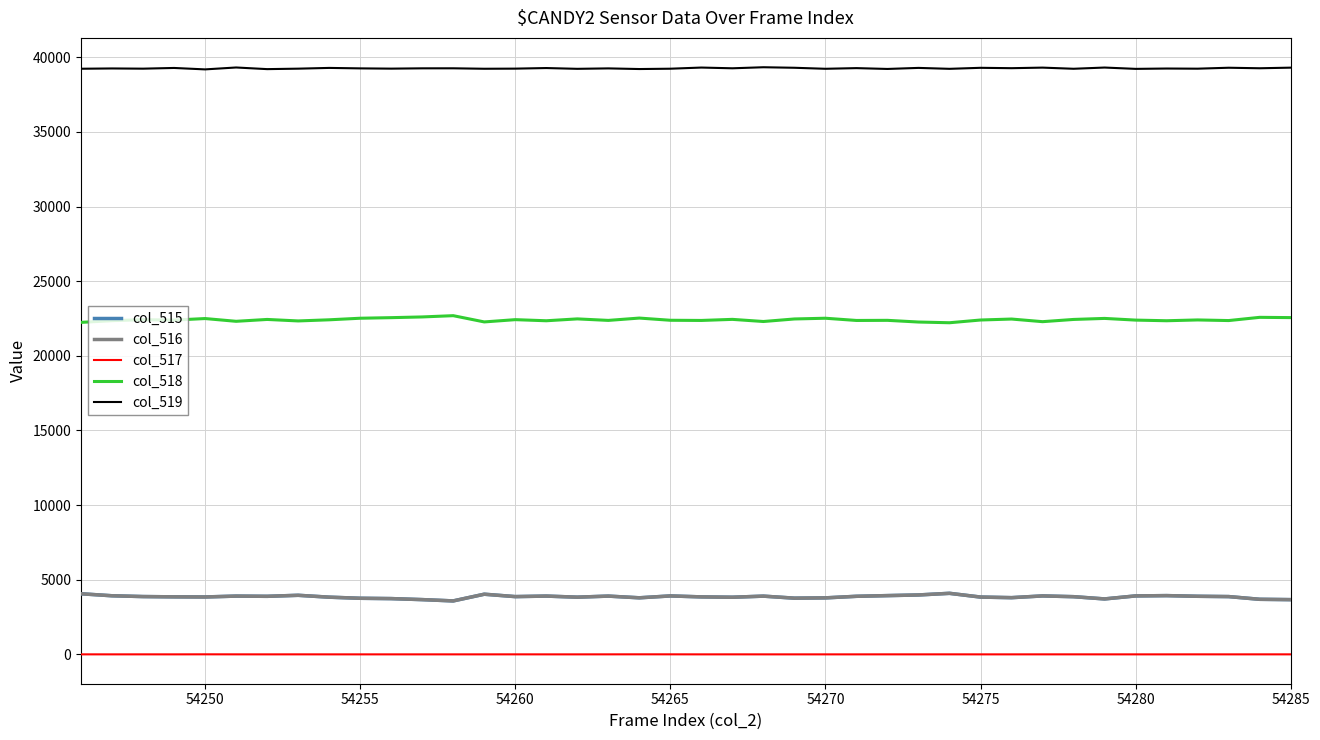

What is the lowest value of the col_516 series?

3581